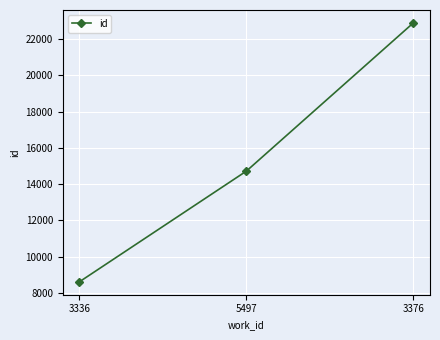

Where is the data nearest to the value 15748?

5497